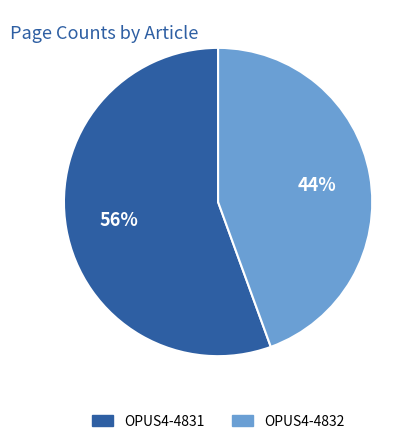

Approximately how many times larger is the value at OPUS4-4832 compared to OPUS4-4831?

0.8